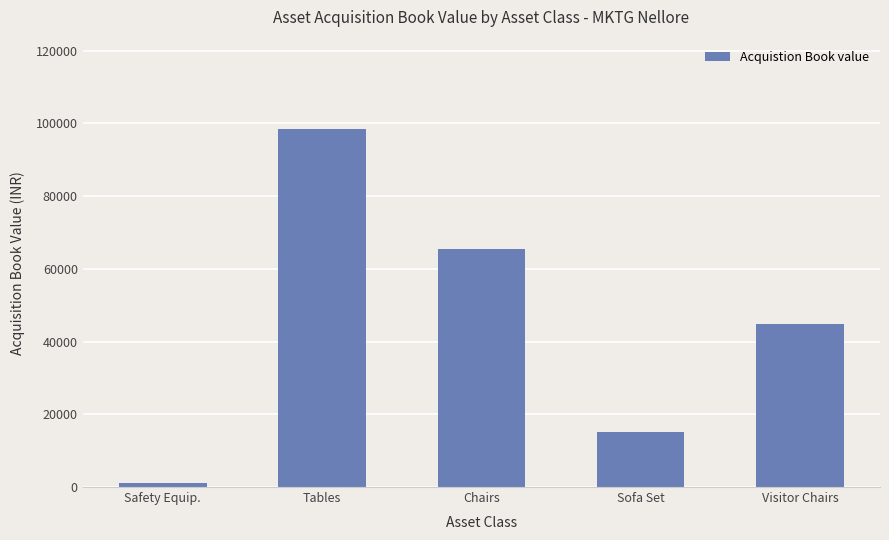

Does the chart contain stacked bars?

No